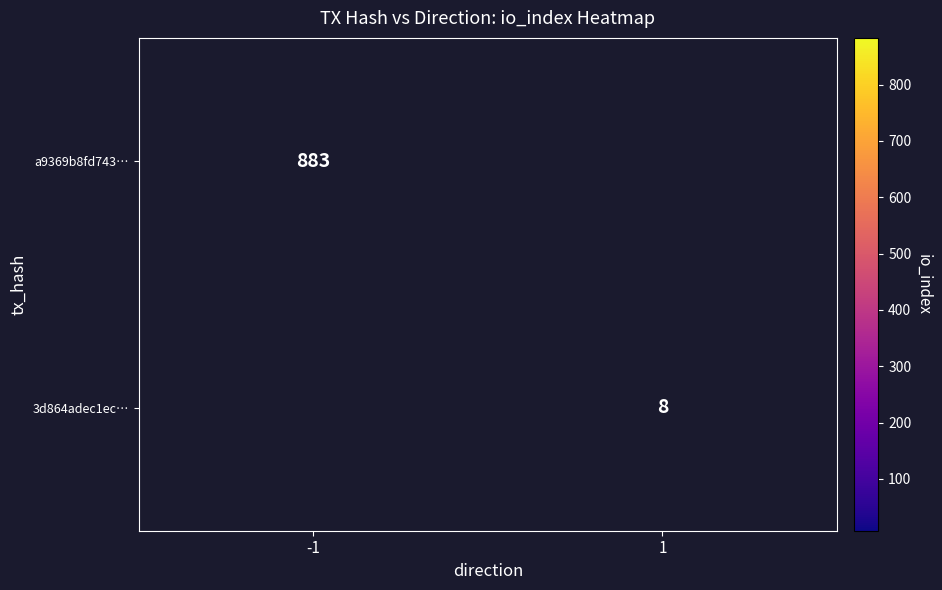

Is it true that a9369b8fd743… equals 883 at -1?

True